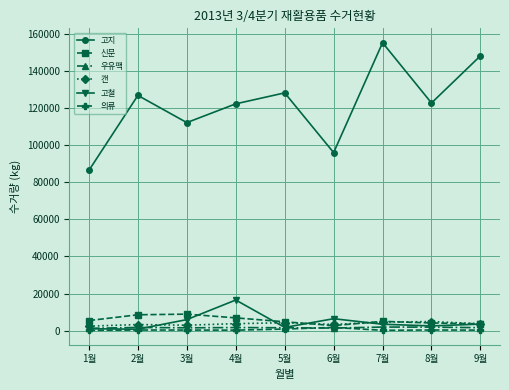

In 신문, how many points are lower than both neighbors (excluding endpoints)?

1